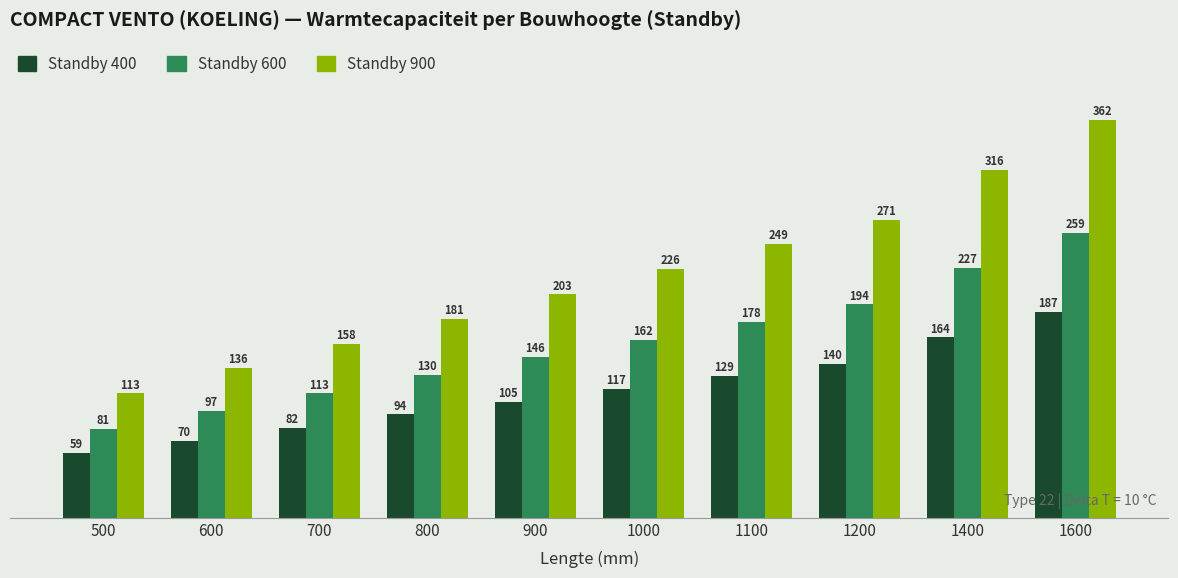

What is the total value across all series at 900?

454